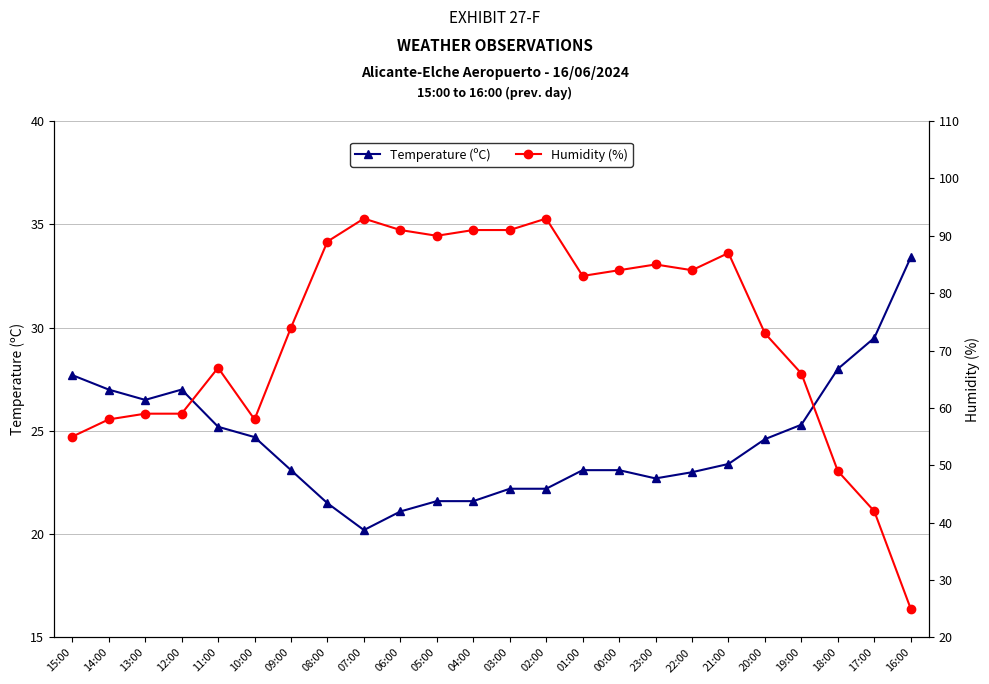

Which series has the widest spread of values?

Humidity (%)